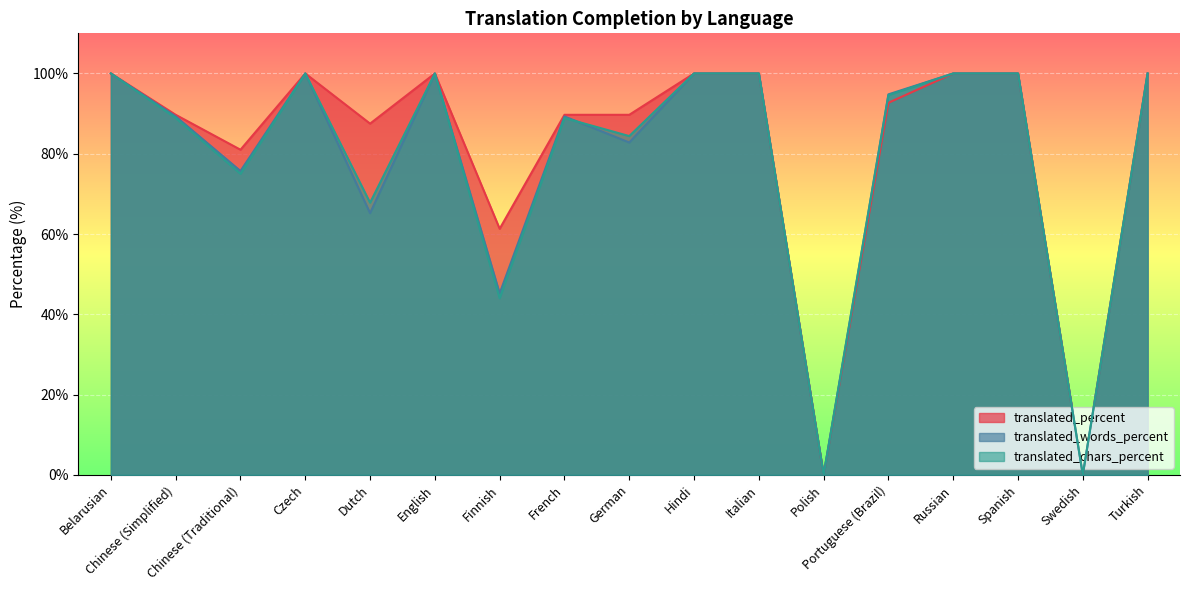

Which series has the largest total across all categories?

translated_percent